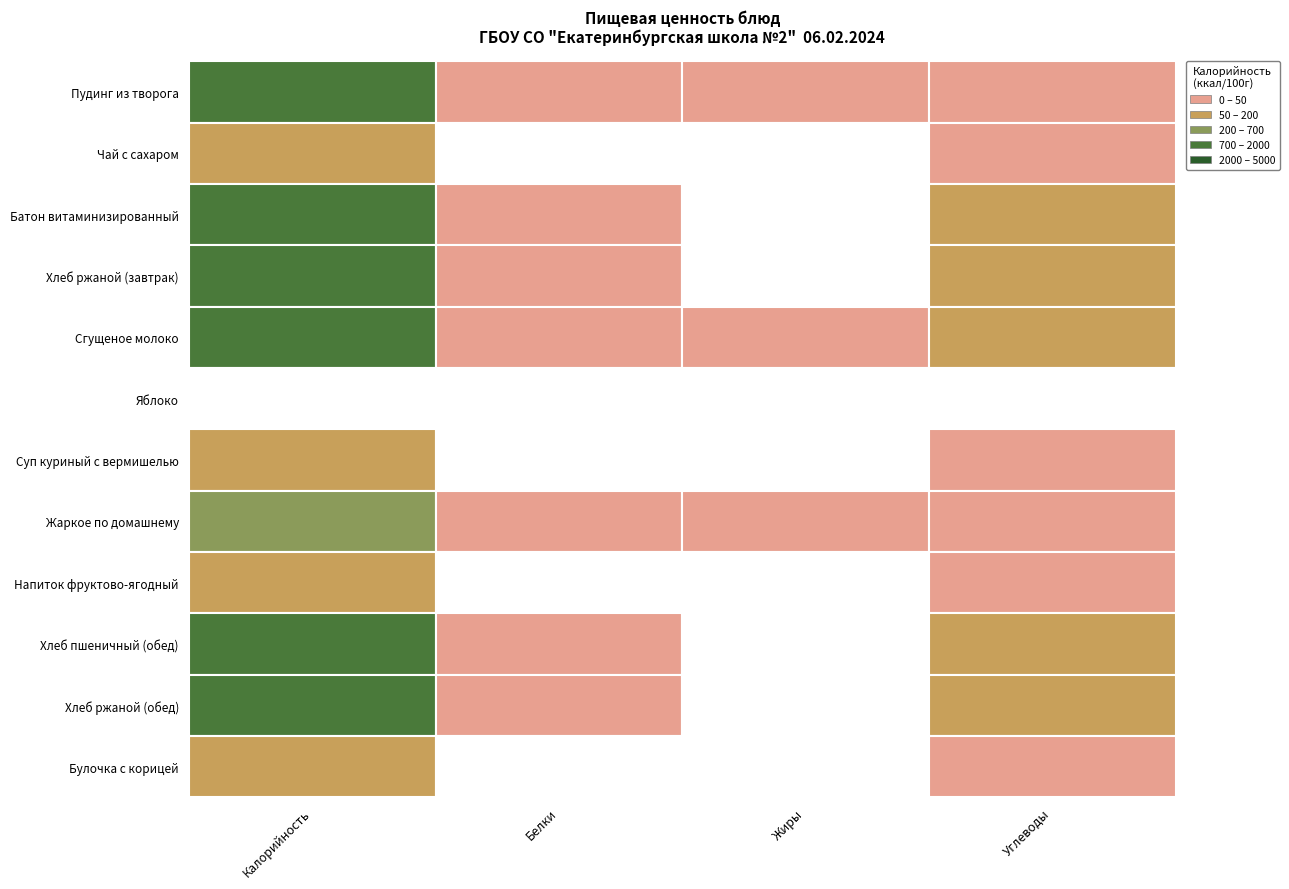

Reading left to right, transcribe all the data shown in this chart.

Пудинг из творога: Калорийность=2031.8	Белки=124.0	Жиры=101.2	Углеводы=152.4
Чай с сахаром: Калорийность=449.4	Белки=9.5	Жиры=6.9	Углеводы=87.1
Батон витаминизированный: Калорийность=2620.0	Белки=75.0	Жиры=29.0	Углеводы=514.0
Хлеб ржаной (завтрак): Калорийность=2220.0	Белки=74.0	Жиры=13.0	Углеводы=441.0
Сгущеное молоко: Калорийность=3280.0	Белки=72.0	Жиры=85.0	Углеводы=555.0
Яблоко: Калорийность=47.0	Белки=0.4	Жиры=0.4	Углеводы=9.8
Суп куриный с вермишелью: Калорийность=669.6	Белки=20.3	Жиры=27.1	Углеводы=82.2
Жаркое по домашнему: Калорийность=1631.6	Белки=53.5	Жиры=114.1	Углеводы=96.5
Напиток фруктово-ягодный: Калорийность=652.0	Белки=1.6	Жиры=0.7	Углеводы=158.8
Хлеб пшеничный (обед): Калорийность=2460.0	Белки=77.3	Жиры=8.3	Углеводы=507.0
Хлеб ржаной (обед): Калорийность=2220.0	Белки=73.7	Жиры=12.9	Углеводы=440.9
Булочка с корицей: Калорийность=370.8	Белки=8.1	Жиры=11.7	Углеводы=58.5